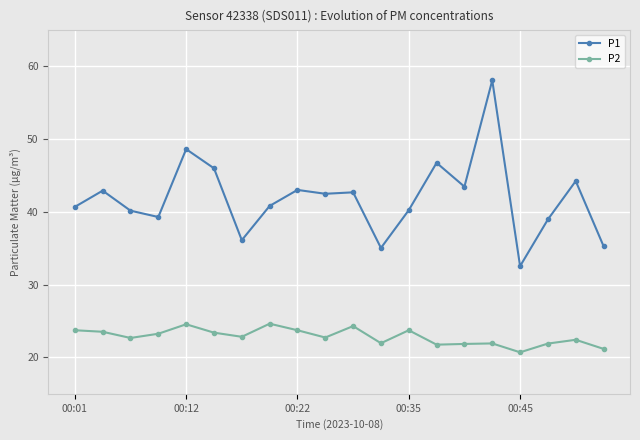

At how many categories does at least one series exceed 37?

16